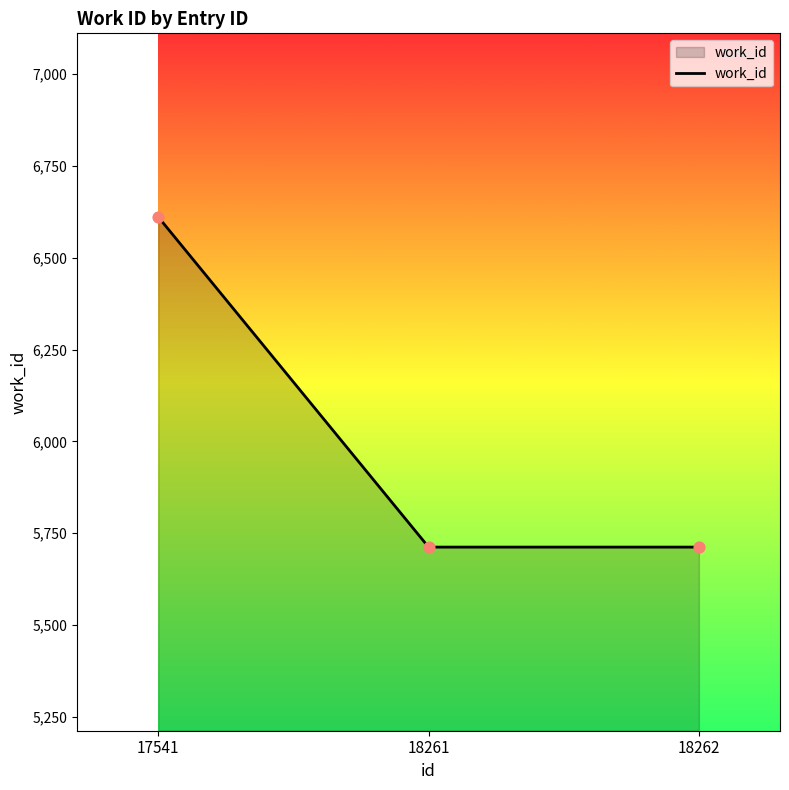

Approximately how many times larger is the value at 18261 compared to 17541?

0.9